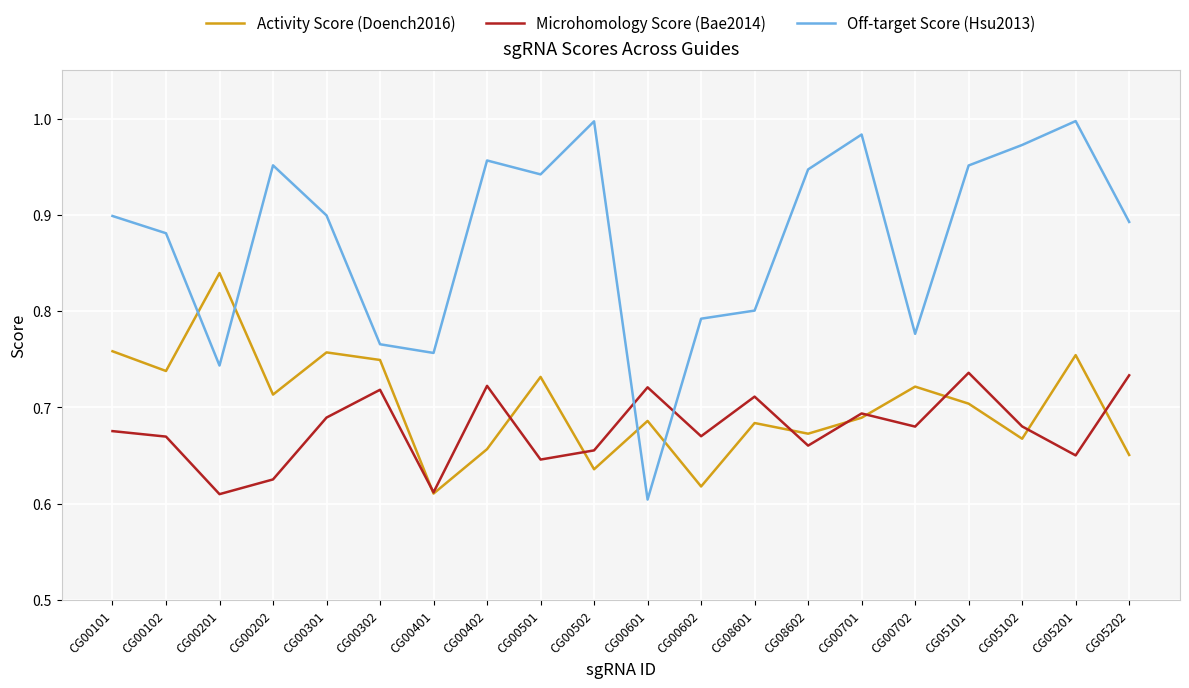

Count the number of categories in the chart.

20